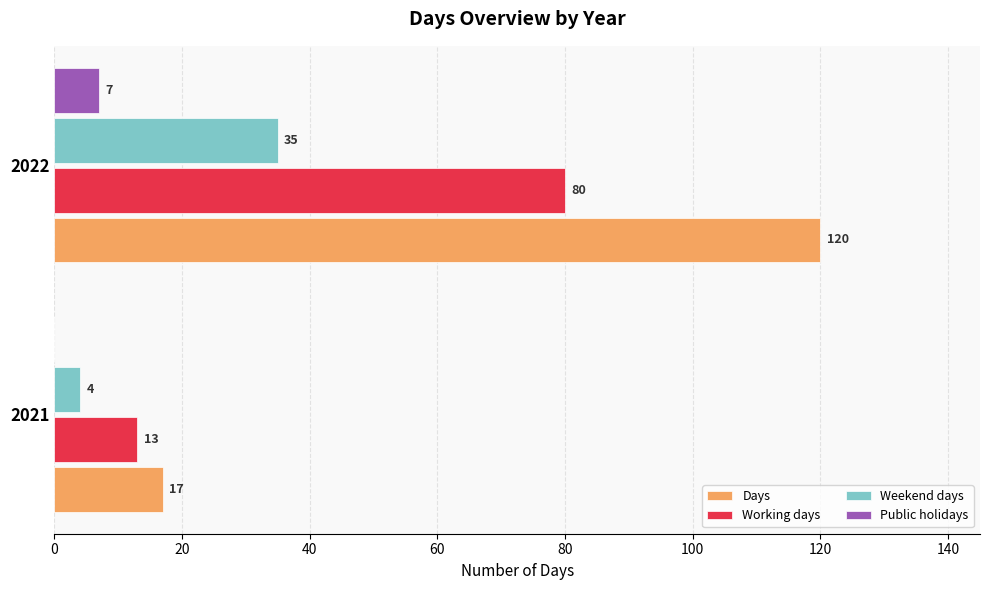

Which series has the largest total across all categories?

Days